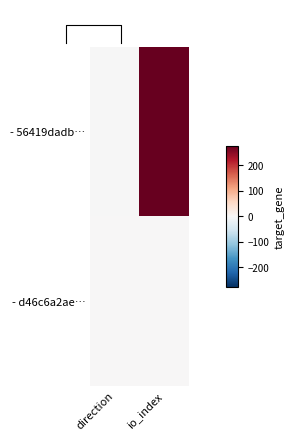

What is the difference between the - 56419dadb… values at io_index and direction?

278